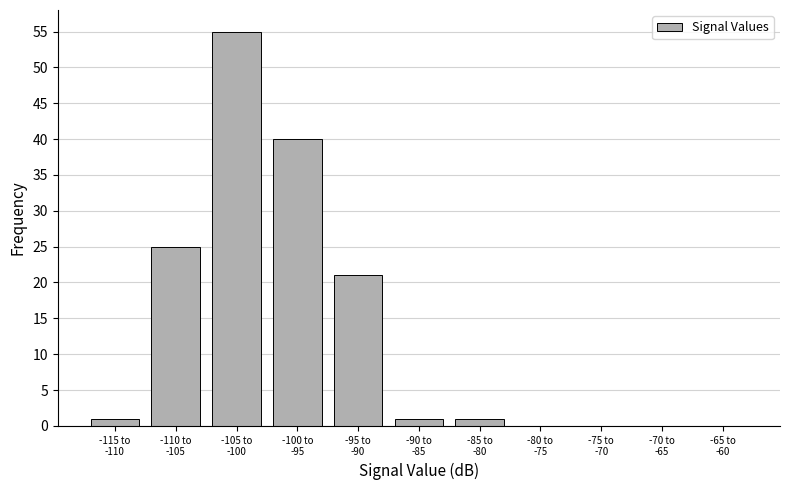

What is the greatest value displayed?

55